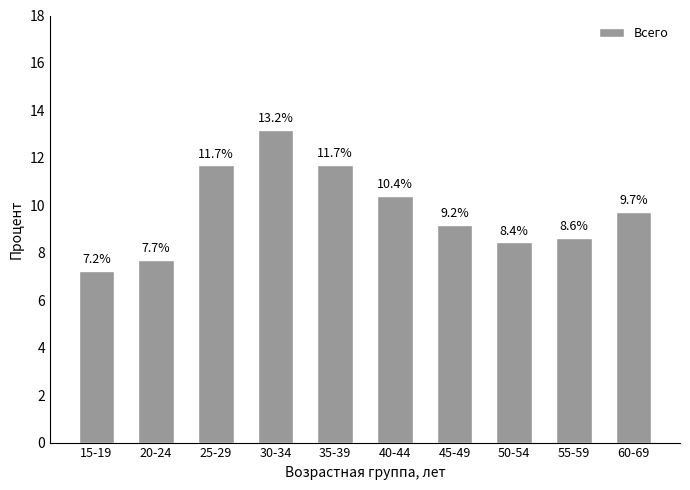

What is the difference between the values at 45-49 and 25-29?

2.5